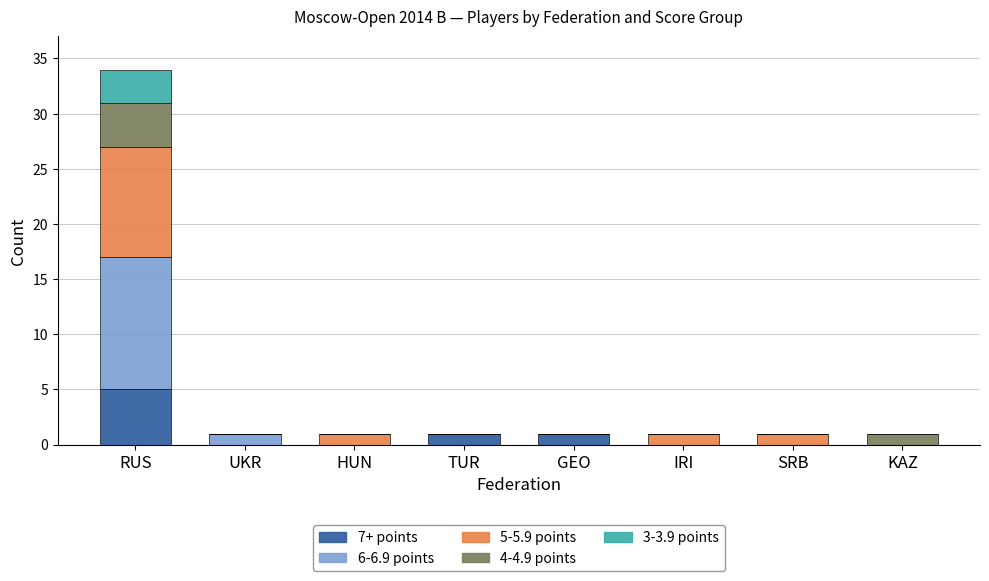

What is the highest value of the 7+ points series?

5